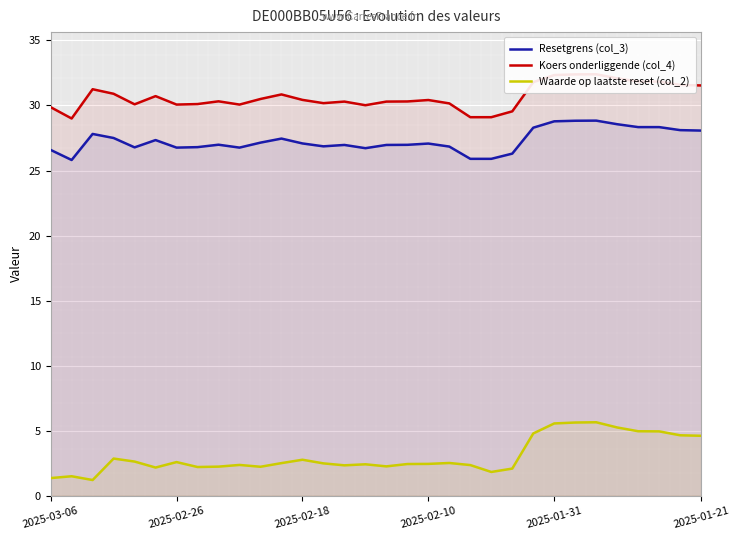

What is the maximum value for Resetgrens (col_3)?

28.8